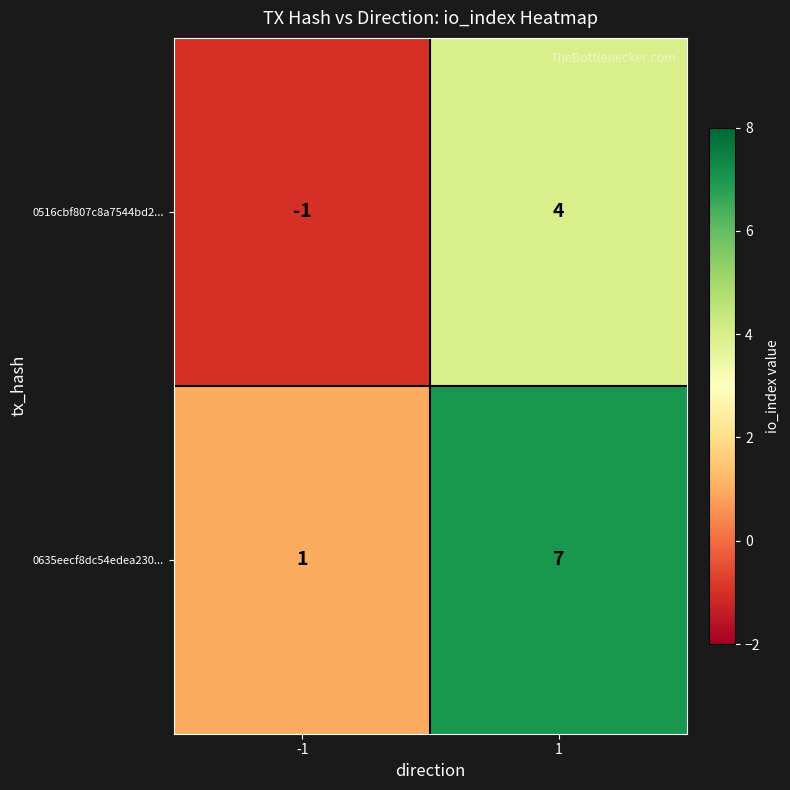

Reading left to right, list all the values displayed in this chart.

0516cbf807c8a7544bd2...: -1=-1	1=4
0635eecf8dc54edea230...: -1=1	1=7